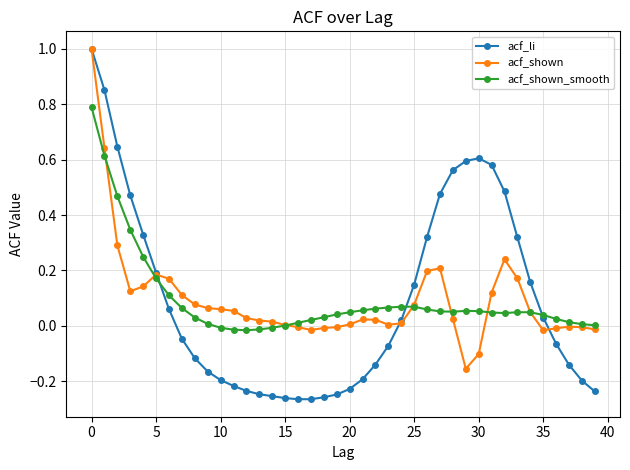

Count the number of data series in this chart.

3